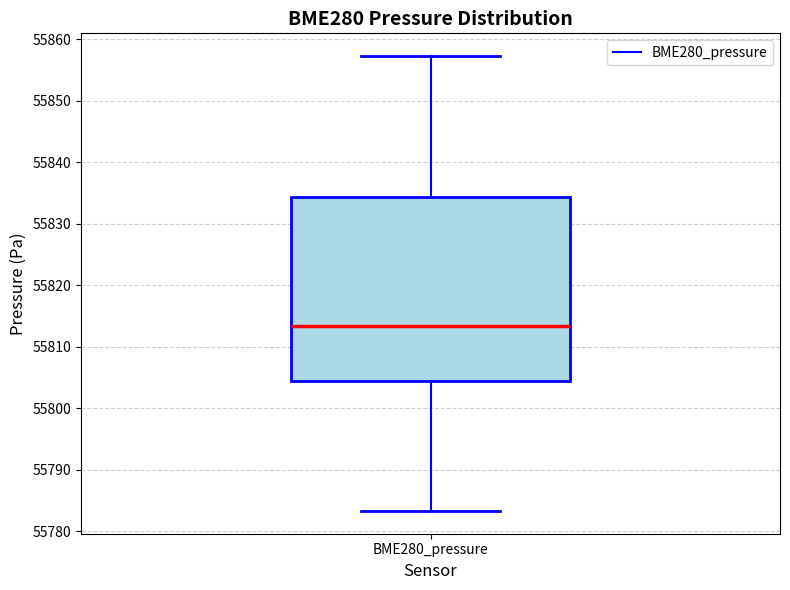

Transcribe this box plot: give where the median line is, the range the box spans, and where the two whiskers end, as read against the y-axis. The values are not printed on the chart, so give them approximately, as read against the axis.

median 55813, box 55804 to 55834, whiskers 55783 to 55857